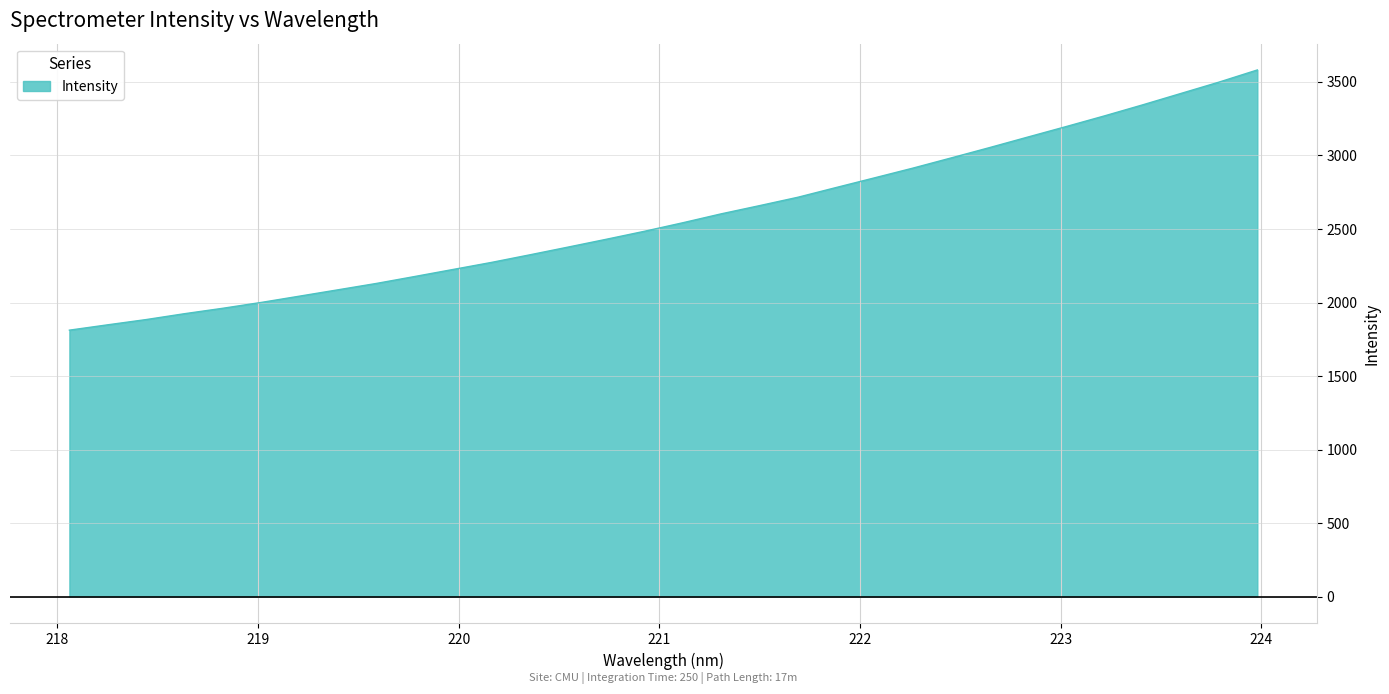

What is the maximum value shown in the chart?

3581.1